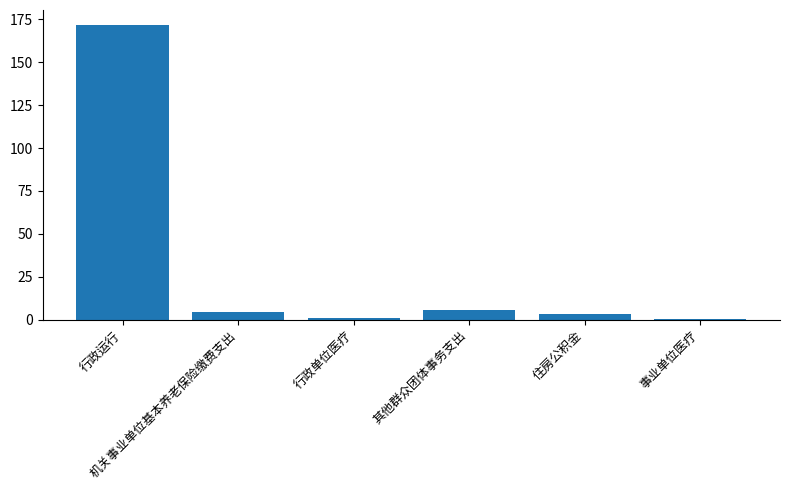

What is the value of the 5th bar from the left?

3.3